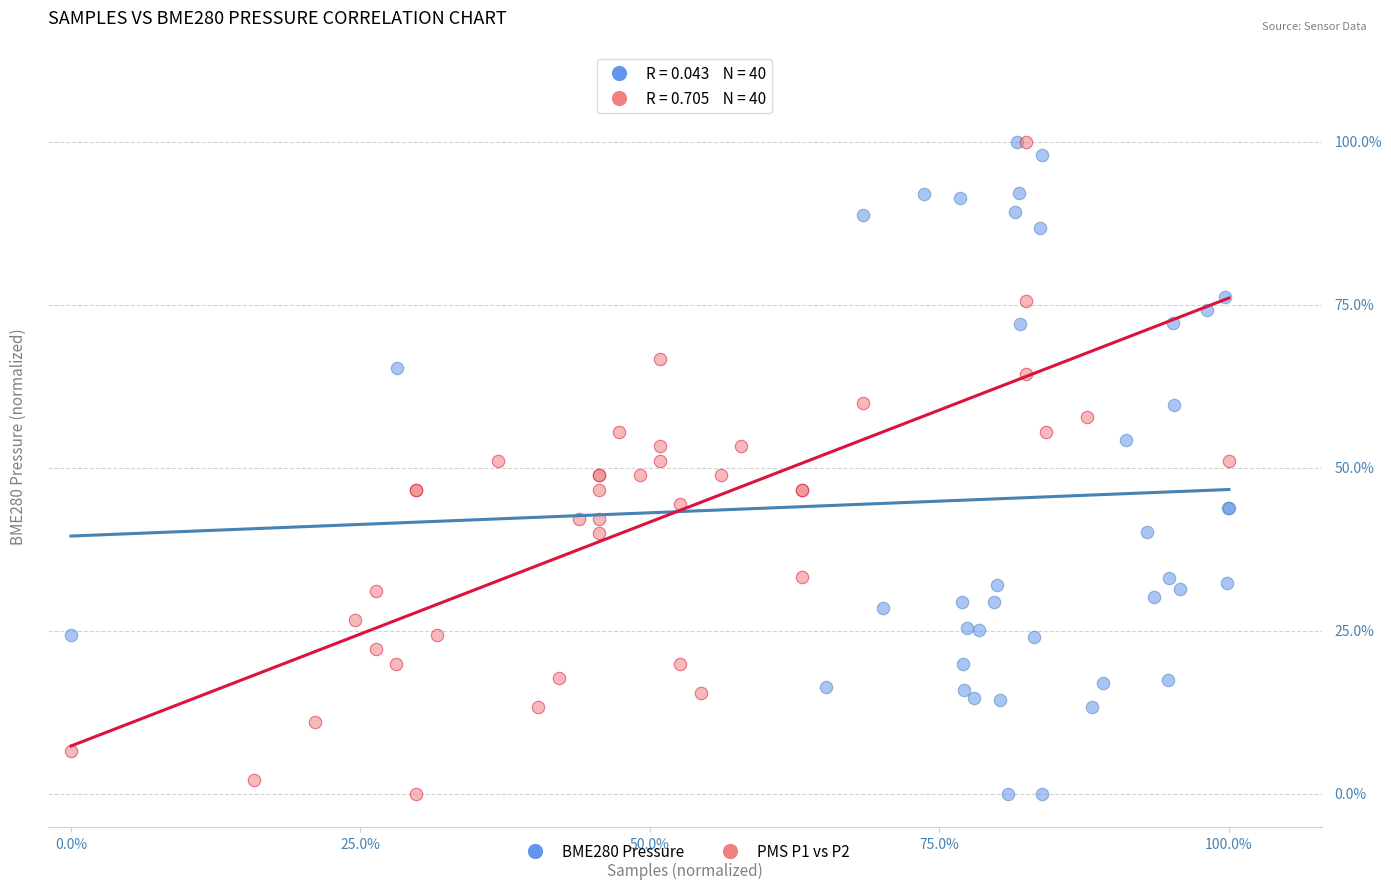

What are all the series names shown in the legend?

BME280 Pressure, PMS P1 vs P2